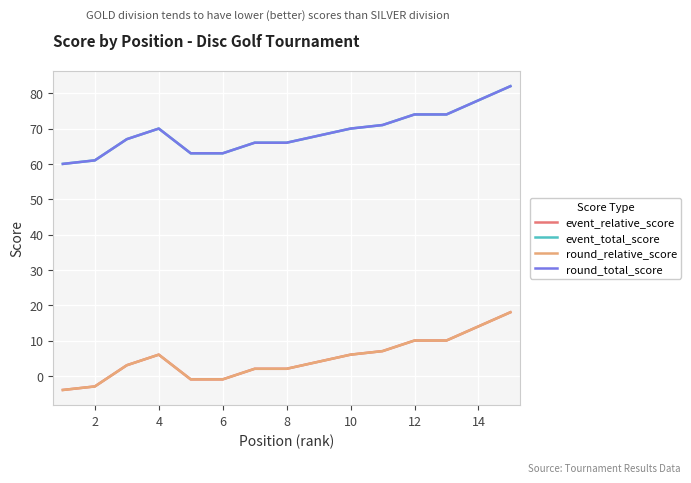

Does the chart have visible grid lines?

Yes